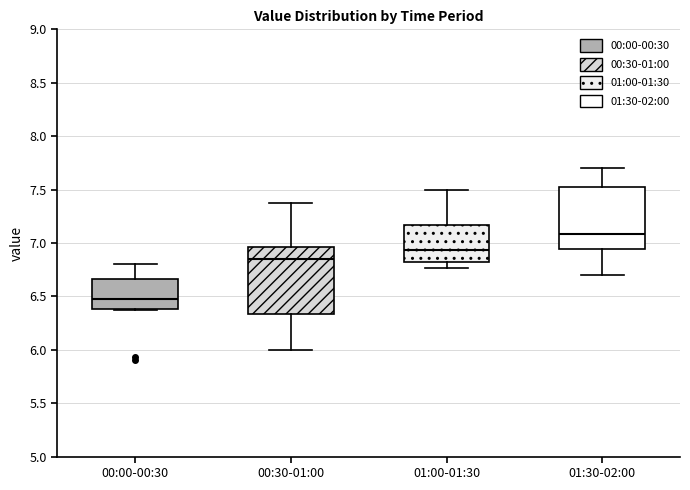

Which box is the tallest, from its lower edge to its upper edge?

00:30-01:00